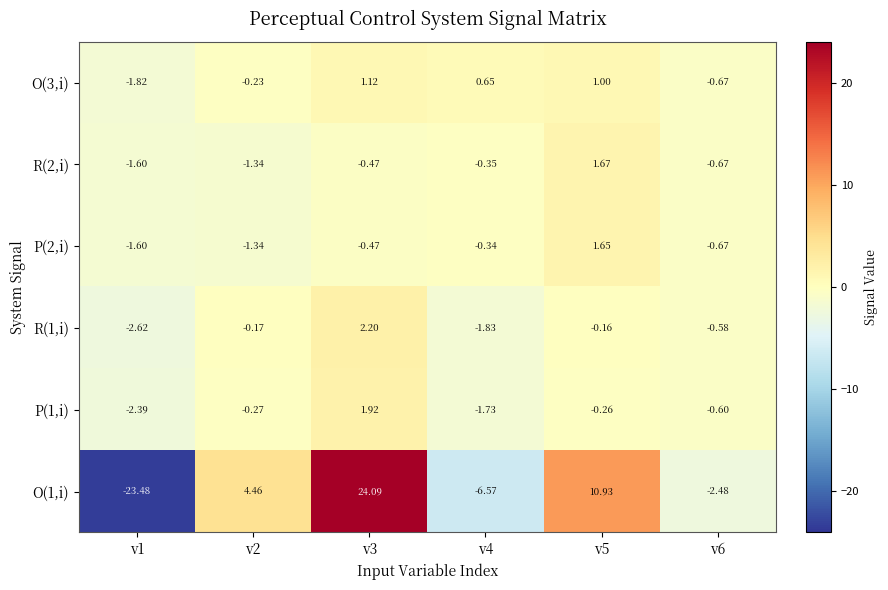

Is the value of P(1,i) at v2 greater than the value of O(1,i) at v1?

Yes